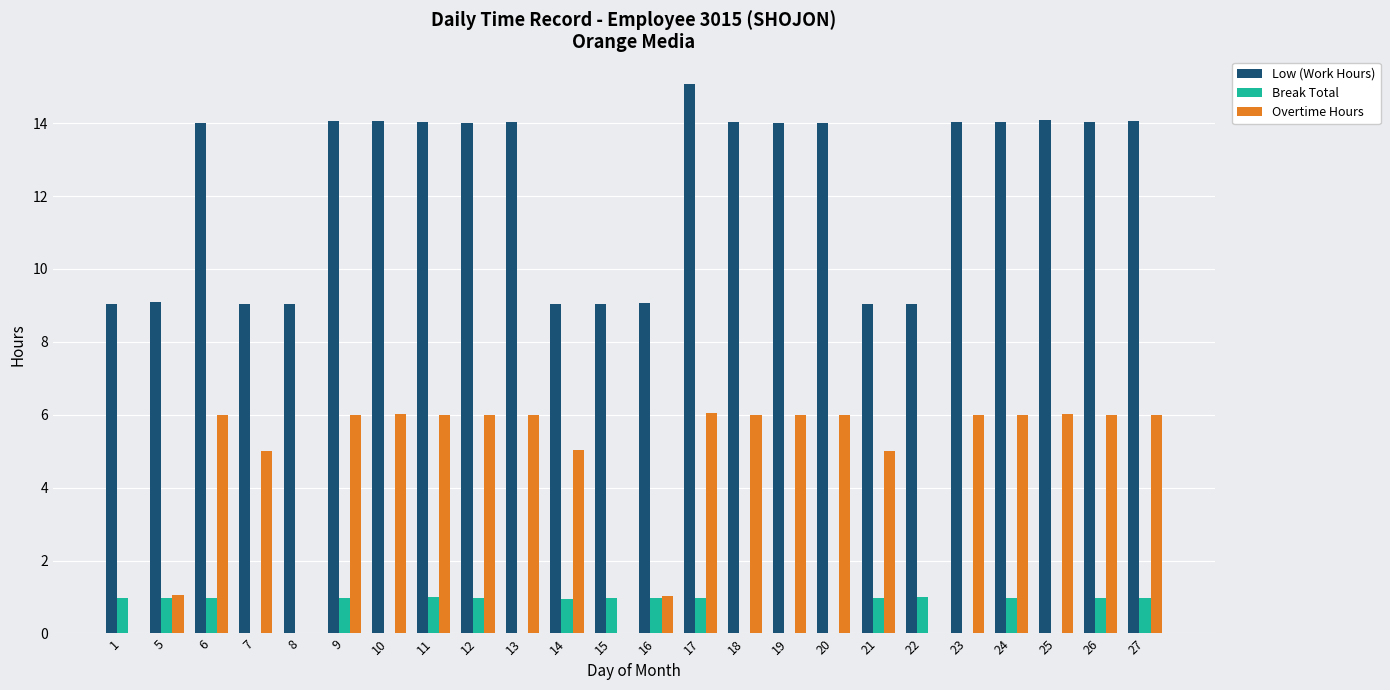

What is the sum of all Break Total values?

14.6